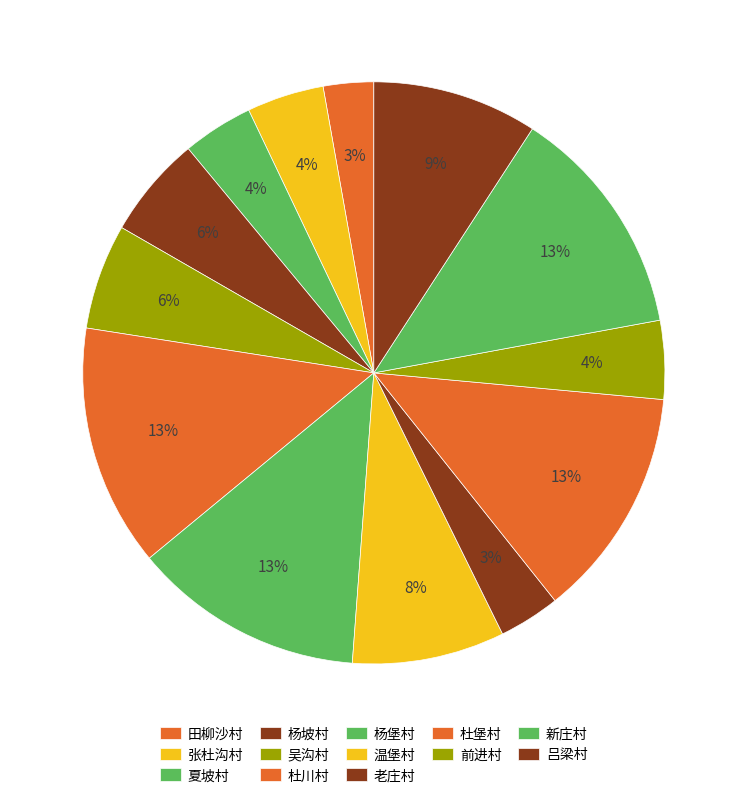

Does 老庄村 represent more than half of the total?

No